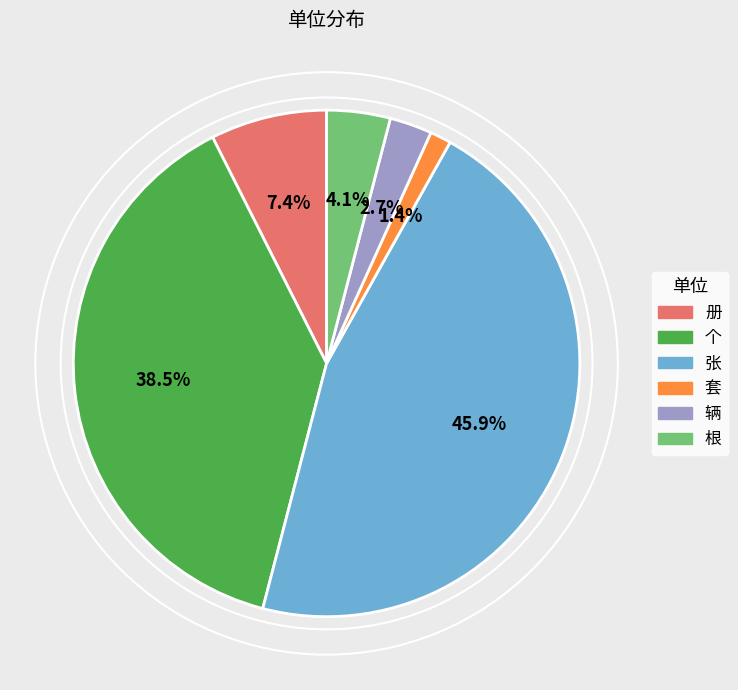

What percentage is NOT represented by 张?

54.1%